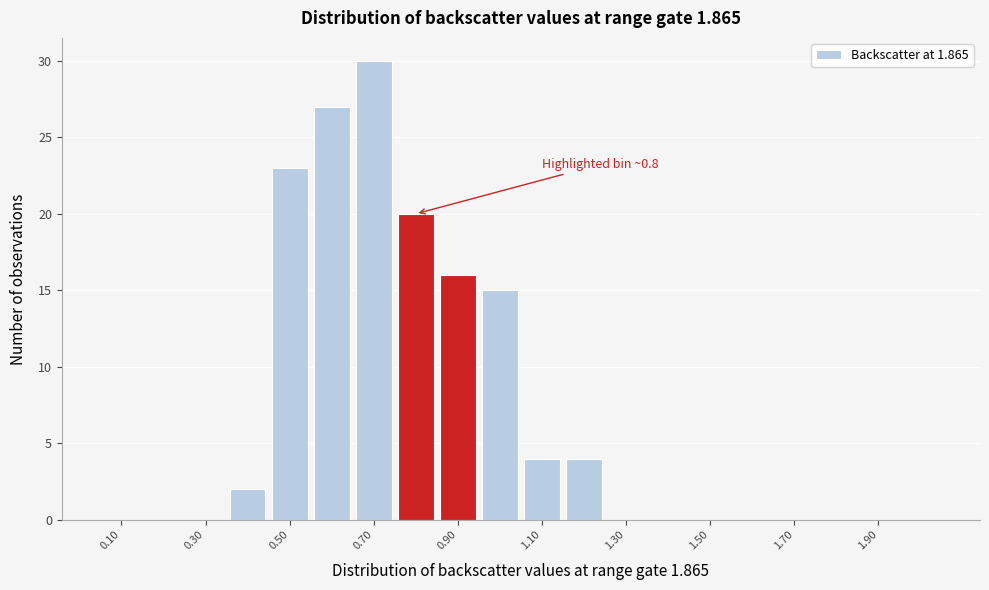

Over which range of the x-axis is the bar tallest?

0.65 to 0.75